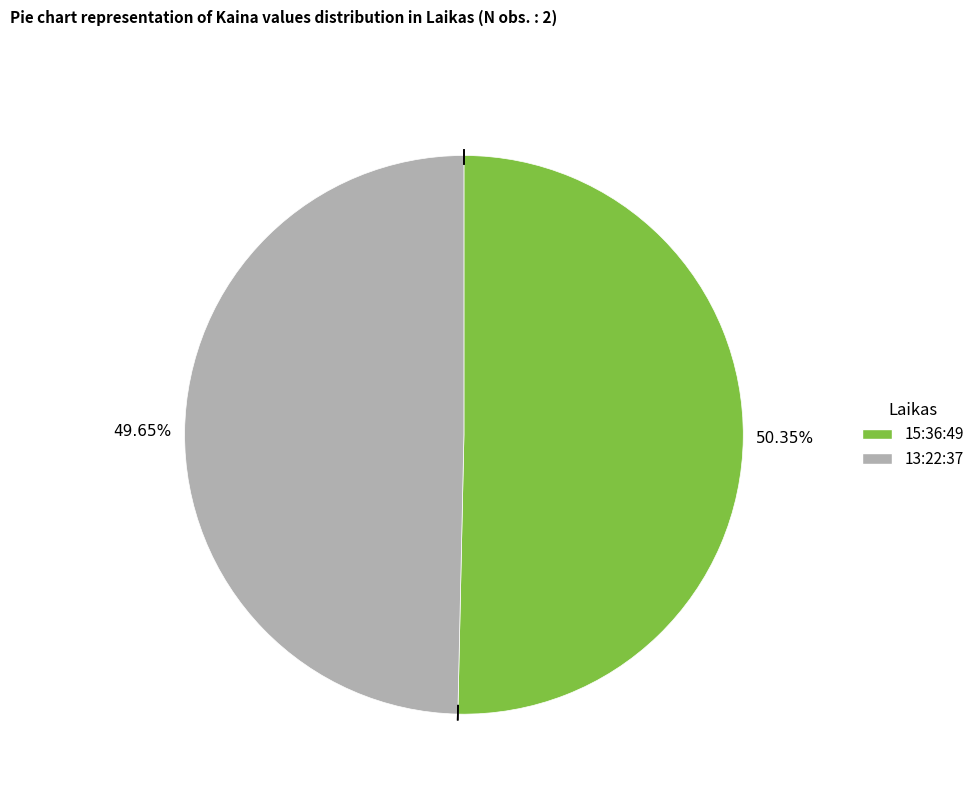

To the nearest percent, what percentage of the pie is 15:36:49?

50%